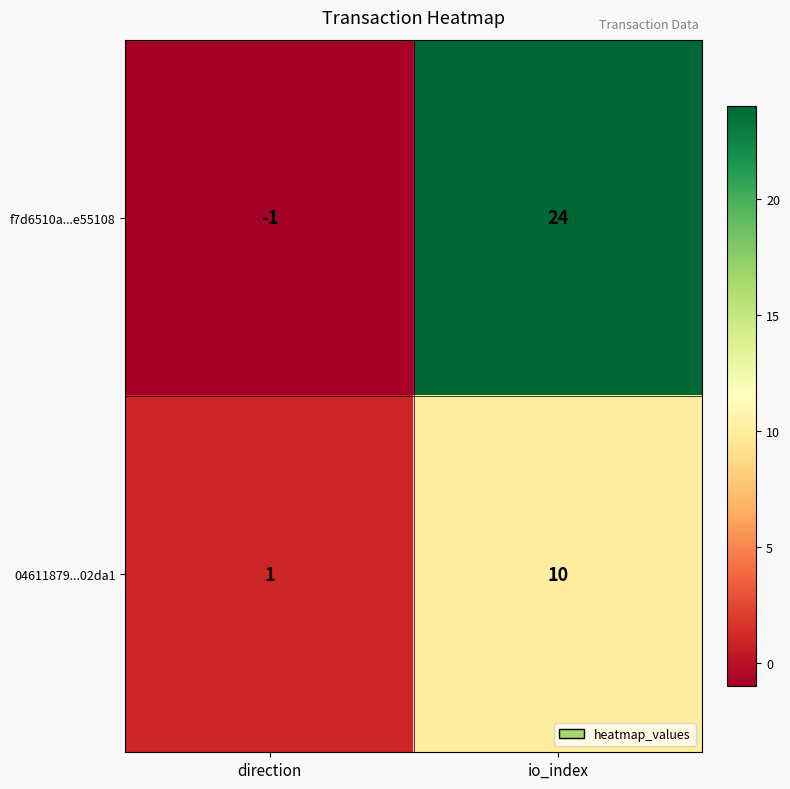

What is the sum of the f7d6510a...e55108 values at direction and io_index?

23